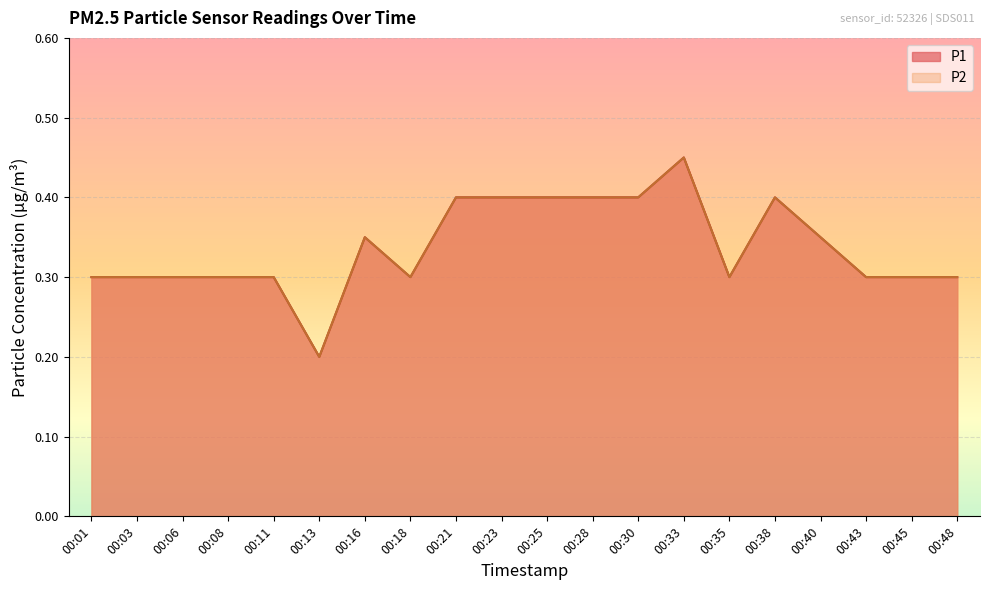

How many categories are shown in the chart?

20